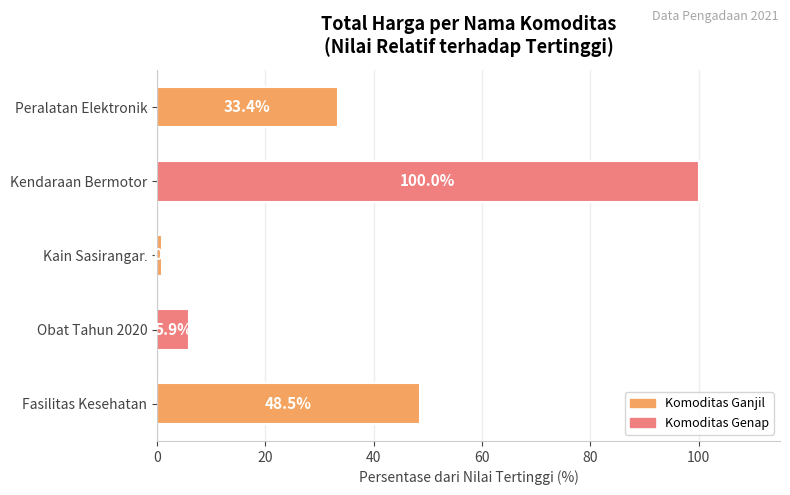

What is the sum of the values at Obat Tahun 2020 and Kain Sasirangan?

6.9